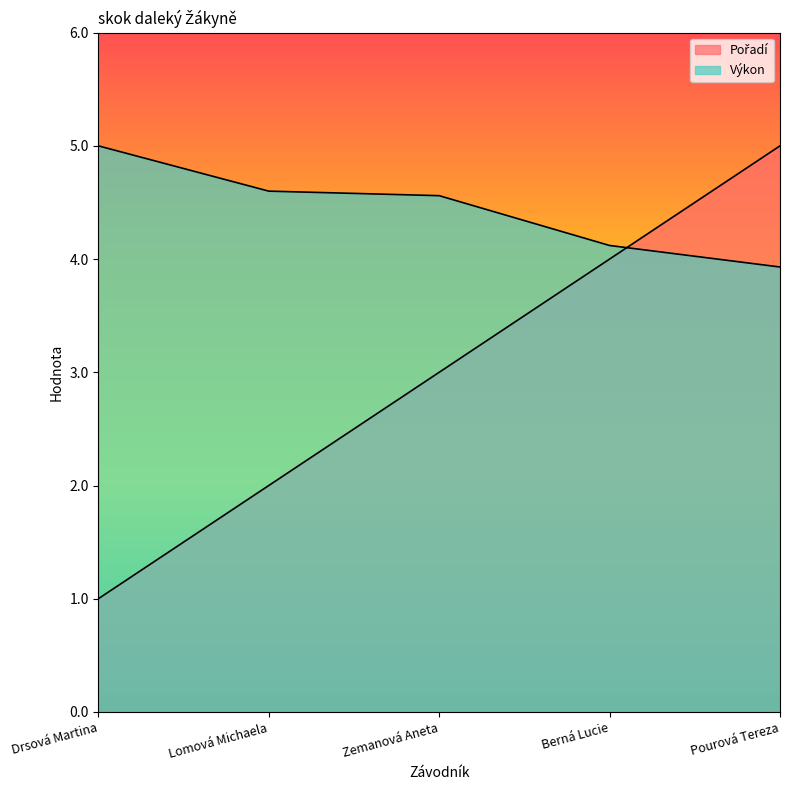

At which label does Výkon first exceed 4?

Drsová Martina